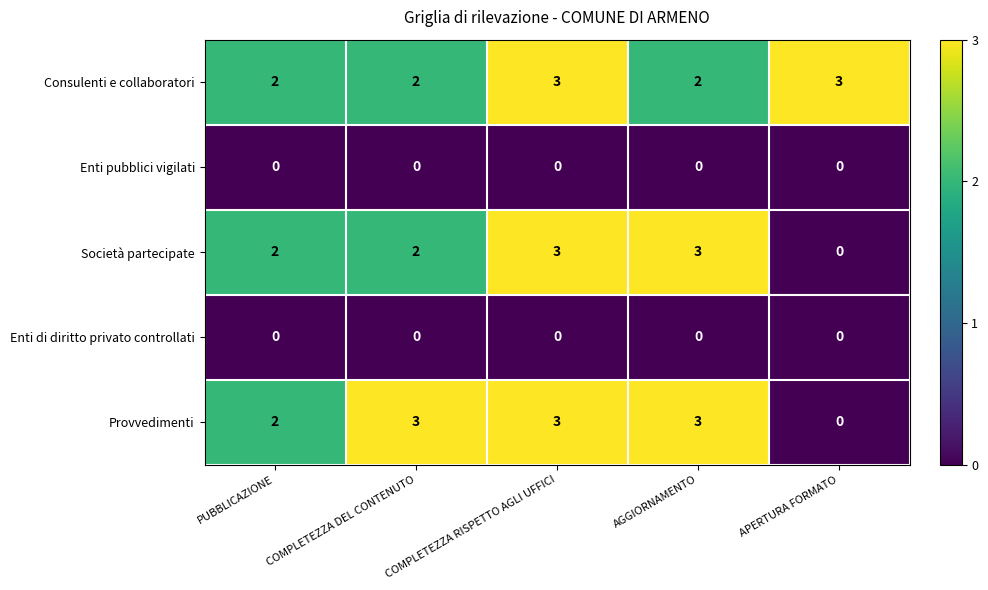

What is the difference between the second highest and minimum values in the Società partecipate series?

3